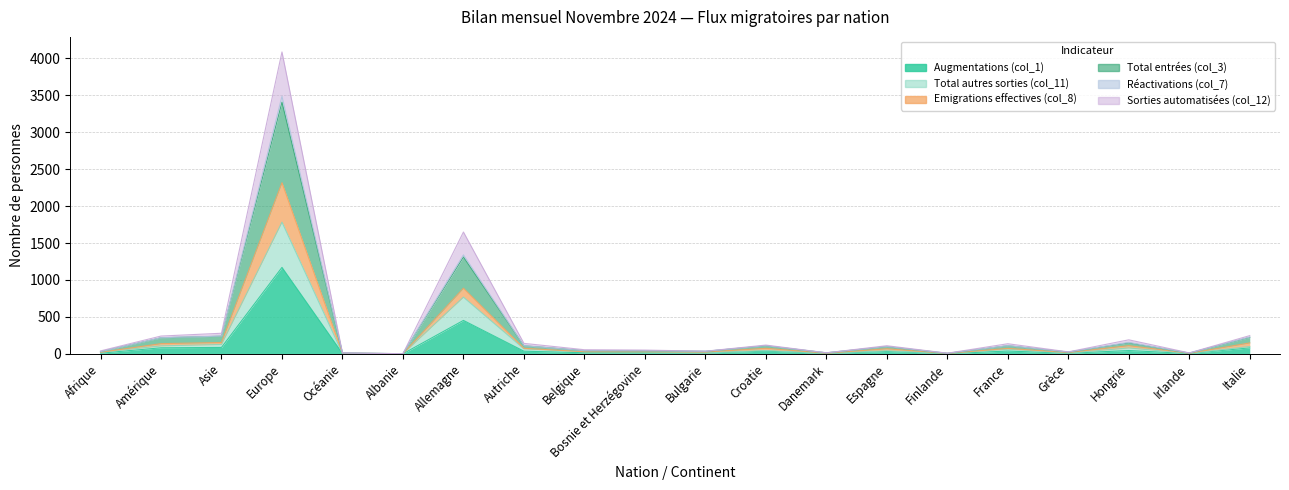

At which category is the sum across all series the highest?

Europe